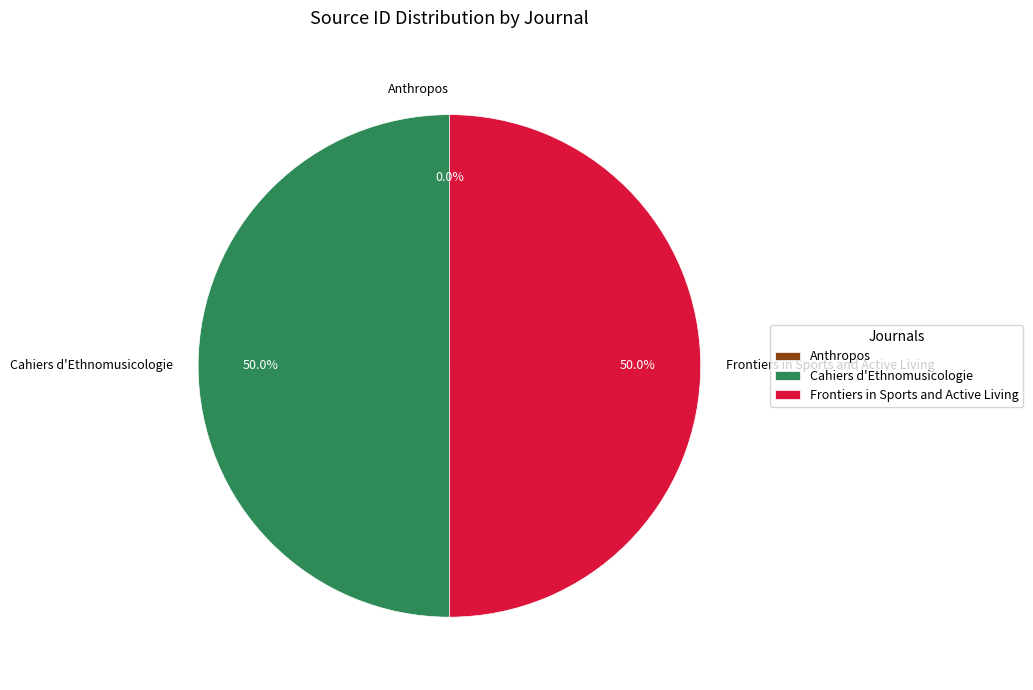

Do Cahiers d'Ethnomusicologie and Frontiers in Sports and Active Living together represent more than half of the pie?

Yes